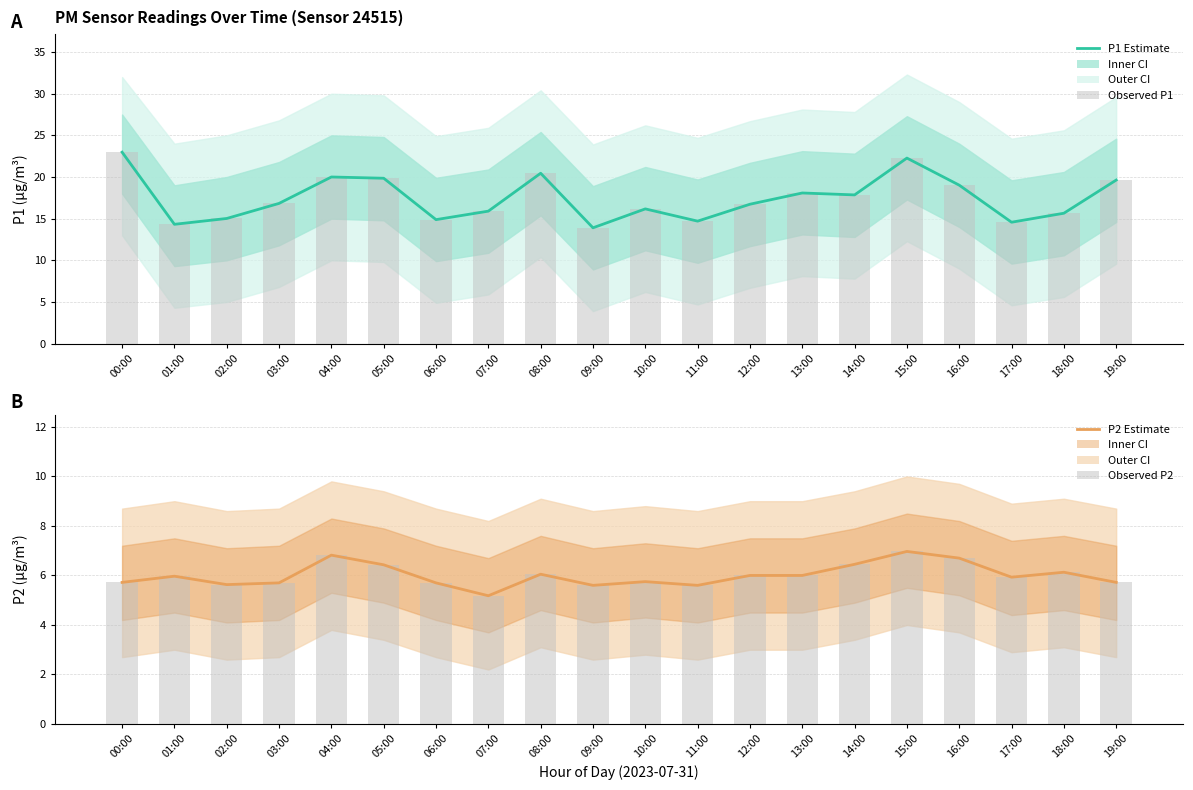

True or false: P2 (PM2.5) has a value of 5.6 at 09:00.

True